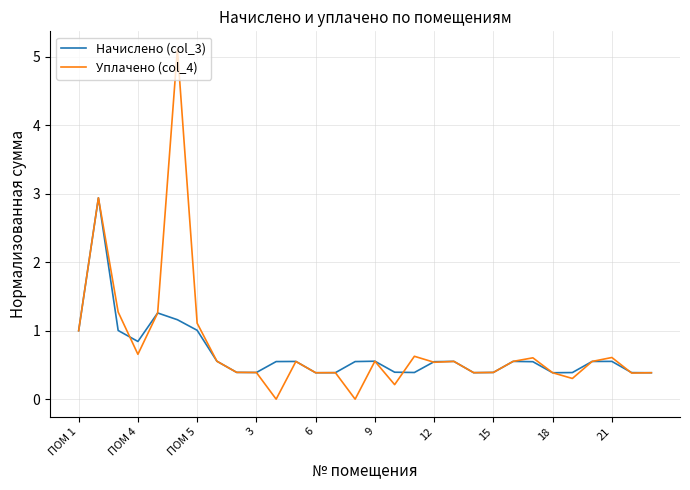

Rank the series by their maximum value, from lowest to highest.

Начислено (col_3), Уплачено (col_4)